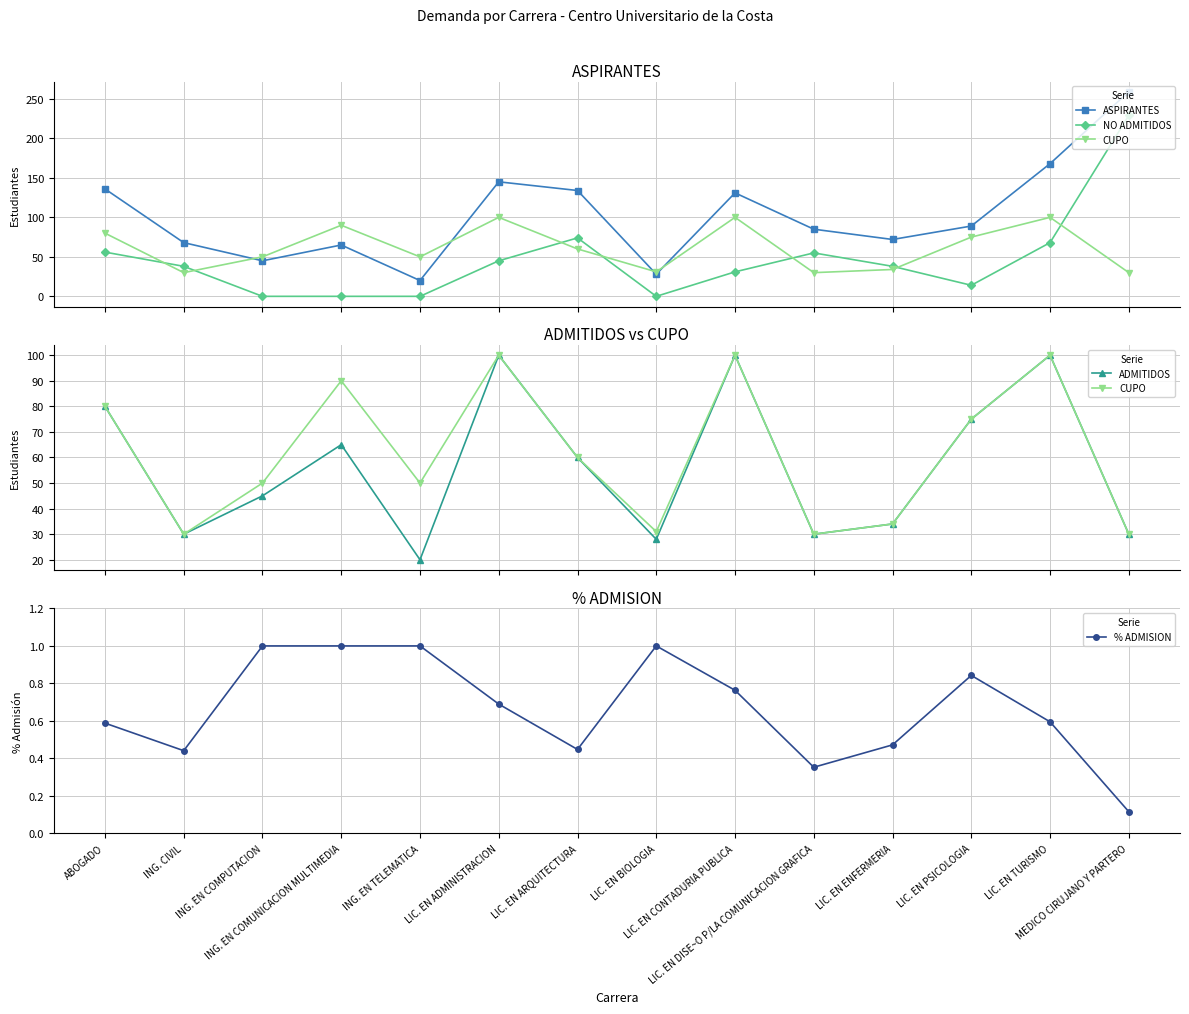

What is the label of the 8th point from the right?

LIC. EN ARQUITECTURA